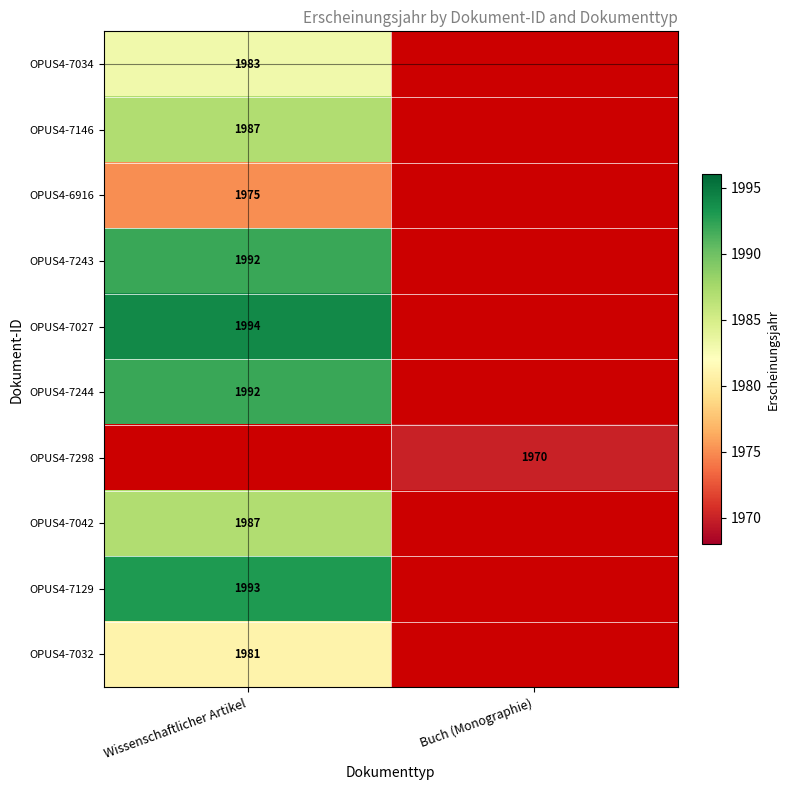

At how many categories does at least one series exceed 1986?

1